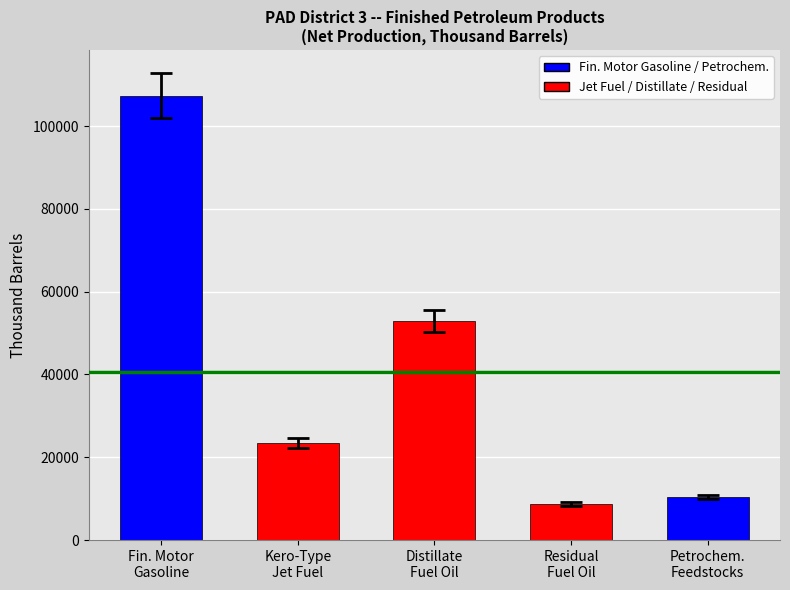

Are the bars horizontal?

No